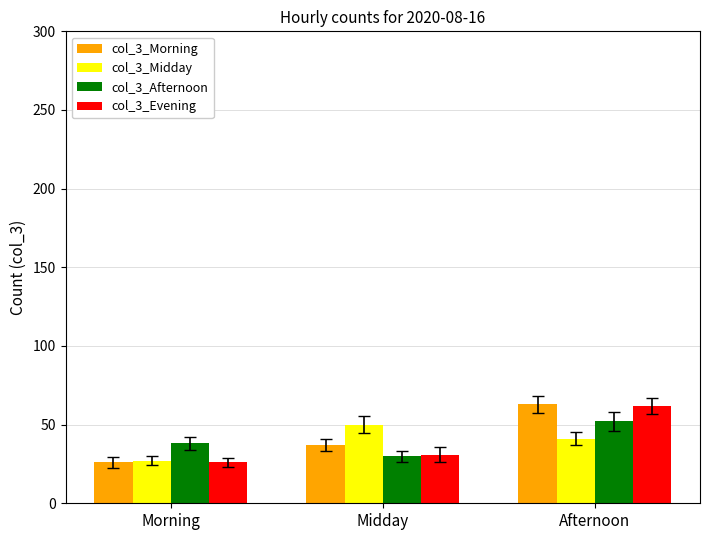

Between Morning and Midday, which series saw the biggest shift?

col_3_Midday